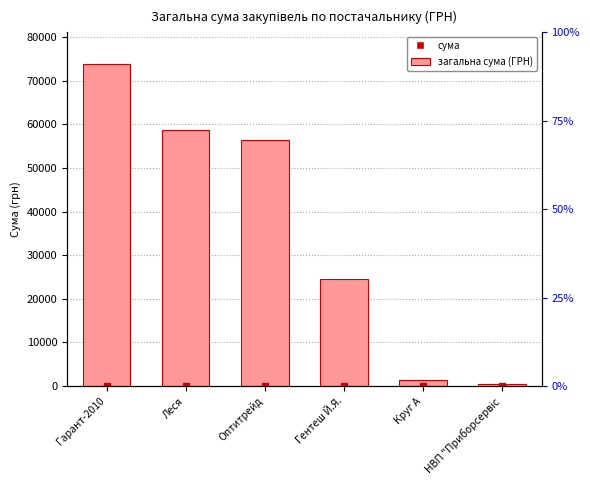

What position from the left is Круг А?

5